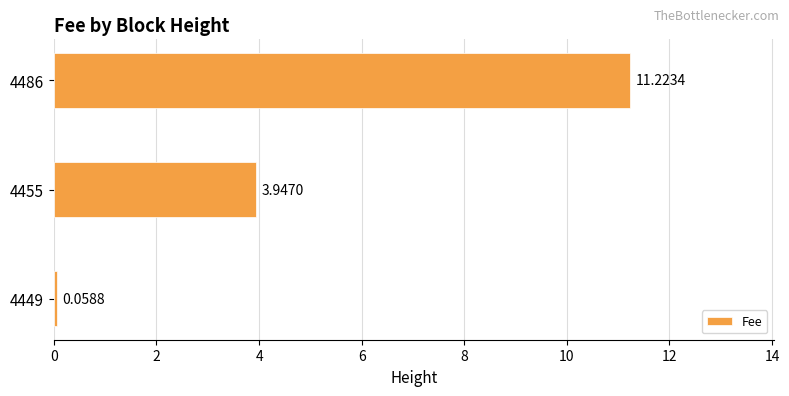

Are the bars horizontal?

Yes